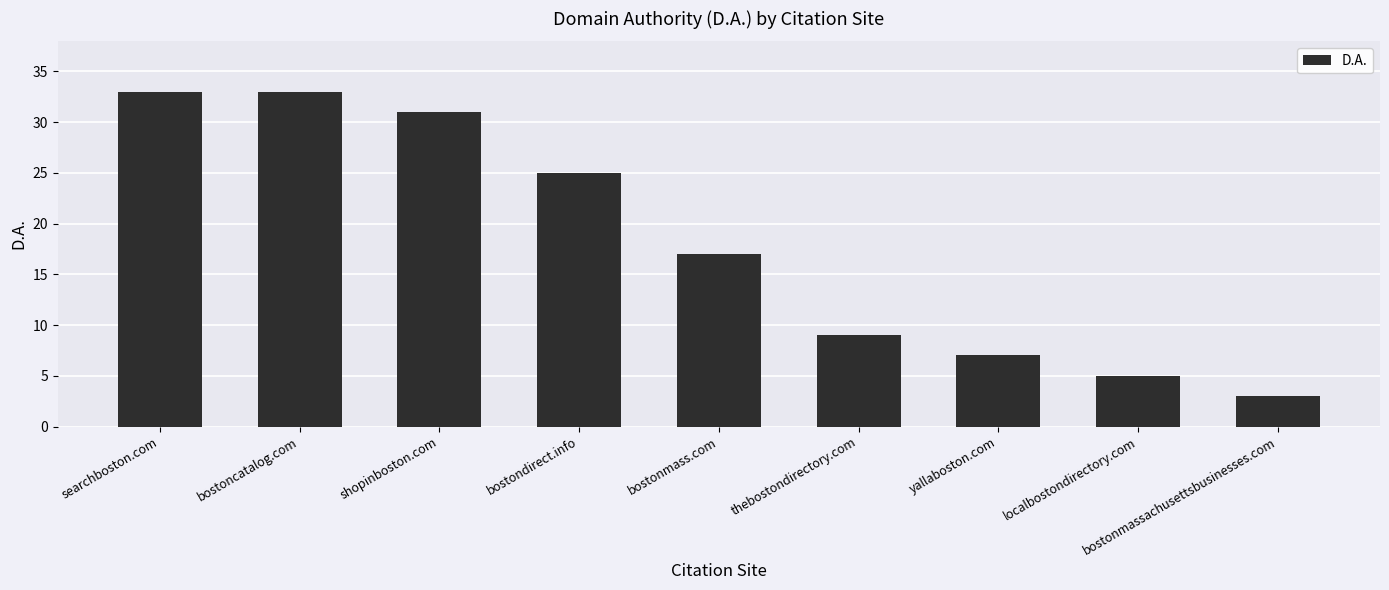

What is the difference between the maximum and minimum values?

30